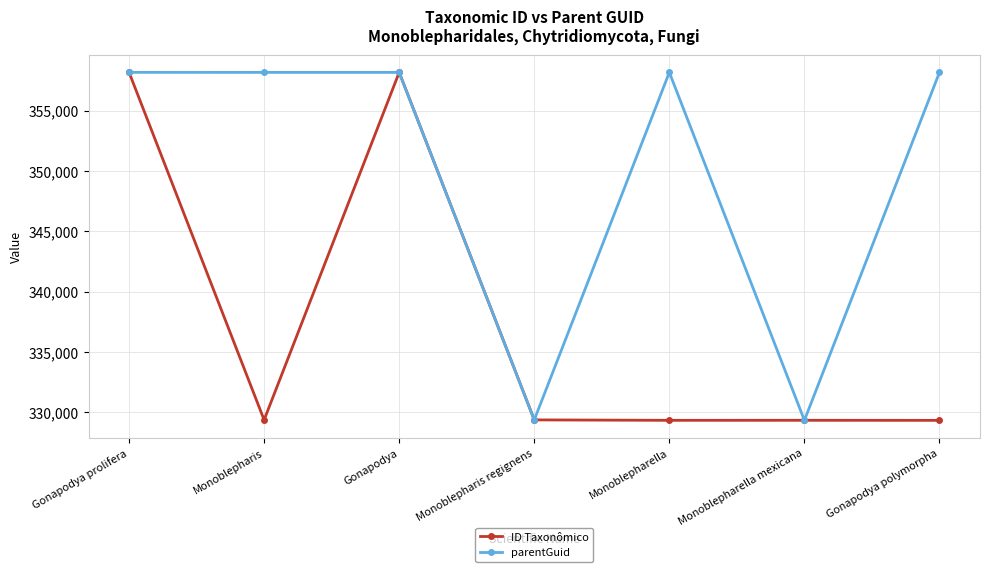

Which series changed the most between Gonapodya prolifera and Monoblepharella?

ID Taxonômico